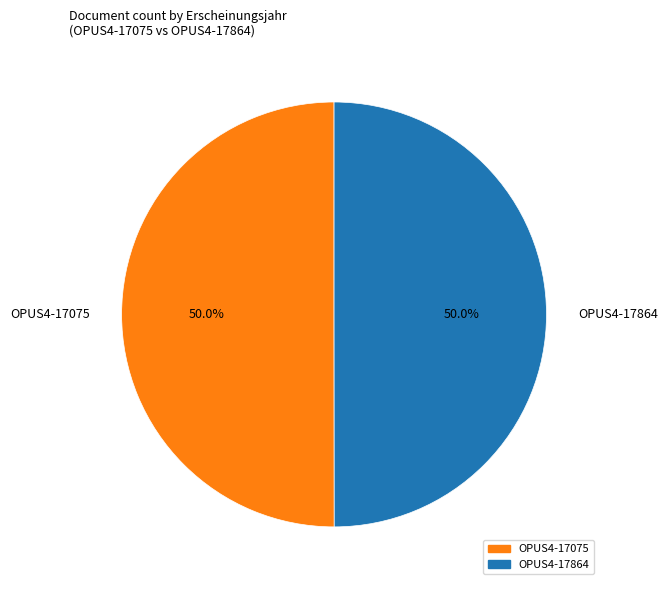

The OPUS4-17075 slice represents 44% of the pie. True or false?

False